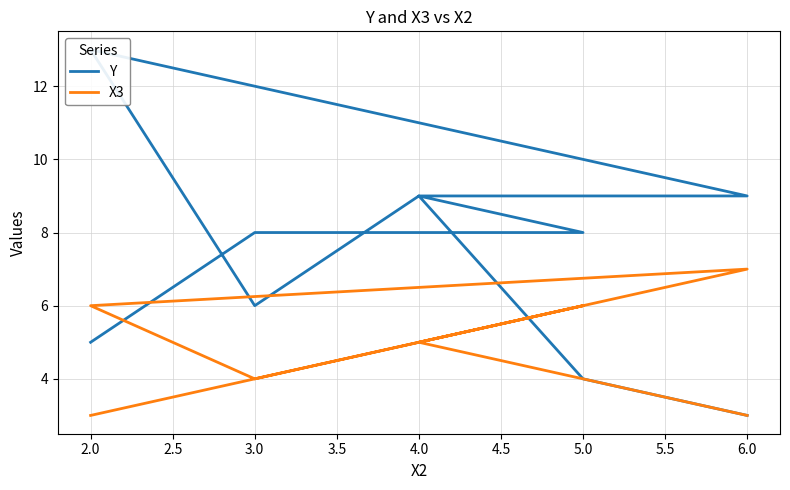

How many interior local valleys does the X3 series have?

2